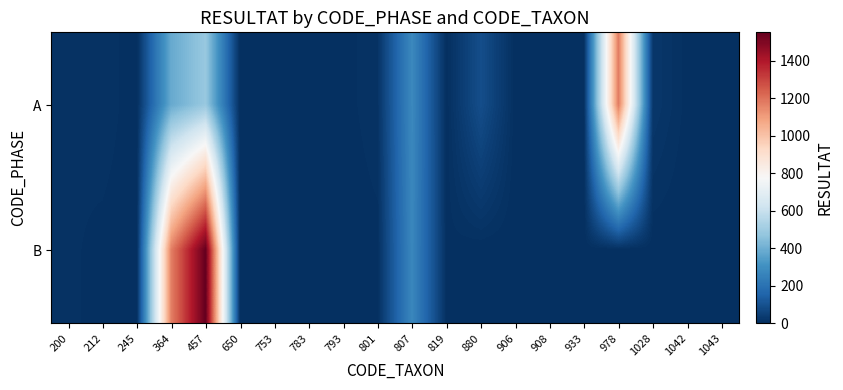

Reading left to right, transcribe all the data shown in this chart.

A: 200=7	212=12	245=0	364=384	457=484	650=1	753=0	783=0	793=2	801=12	807=277	819=1	880=88	906=1	908=6	933=6	978=1179	1028=24	1042=3	1043=2
B: 200=8	212=3	245=0	364=1172	457=1552	650=0	753=0	783=3	793=0	801=3	807=272	819=4	880=0	906=0	908=0	933=0	978=0	1028=0	1042=0	1043=0